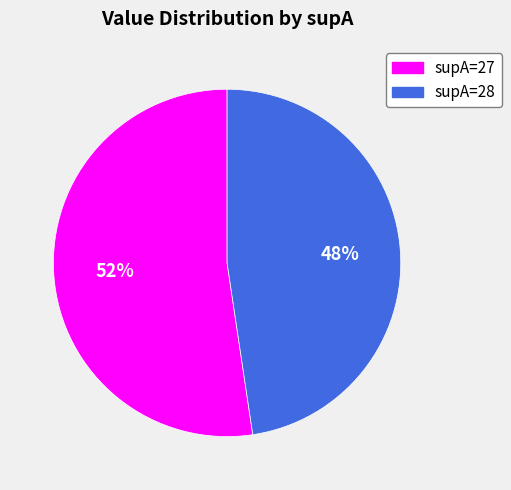

To the nearest percent, what is the average slice percentage?

50%